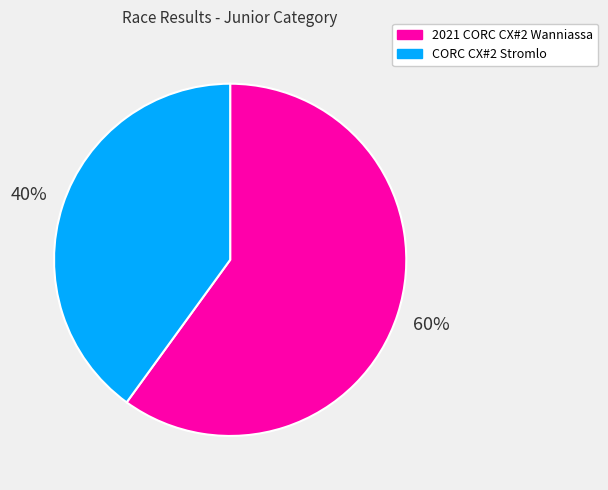

Approximately how many times larger is the value at 2021 CORC CX#2 Wanniassa compared to CORC CX#2 Stromlo?

1.5